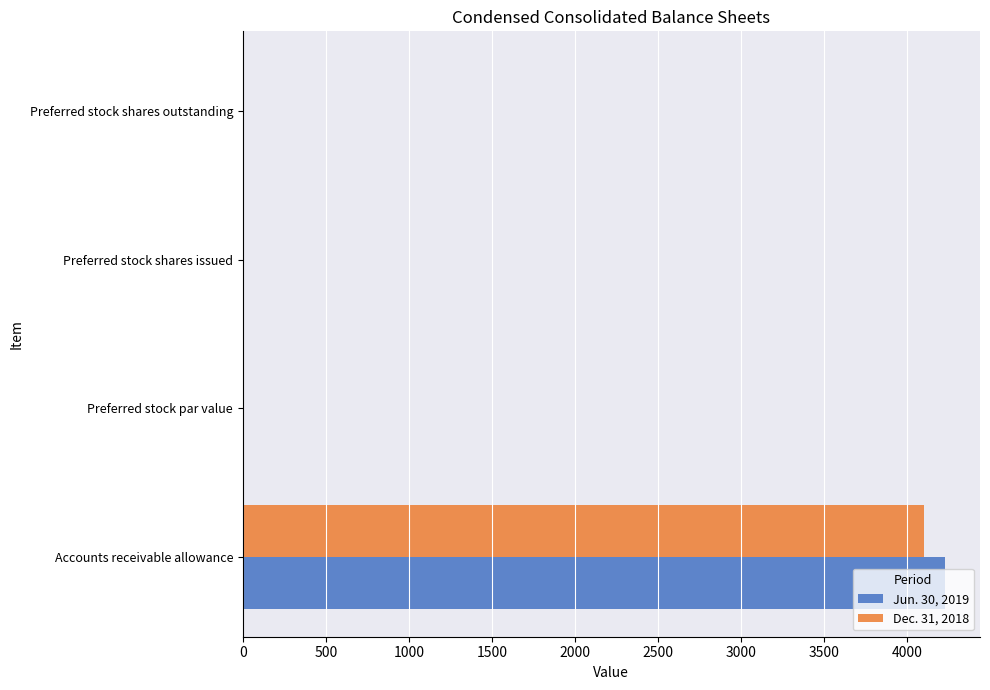

What is the sum of all Jun. 30, 2019 values?

4231